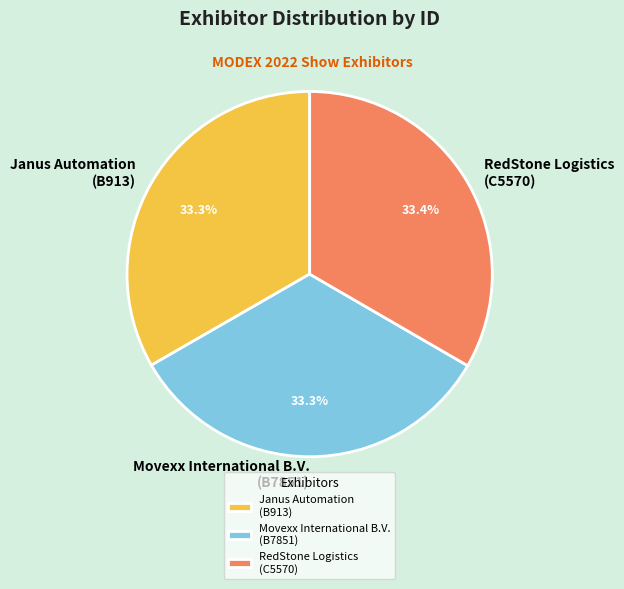

Approximately how many times larger is the value at Janus Automation (B913) compared to Movexx International B.V. (B7851)?

1.0